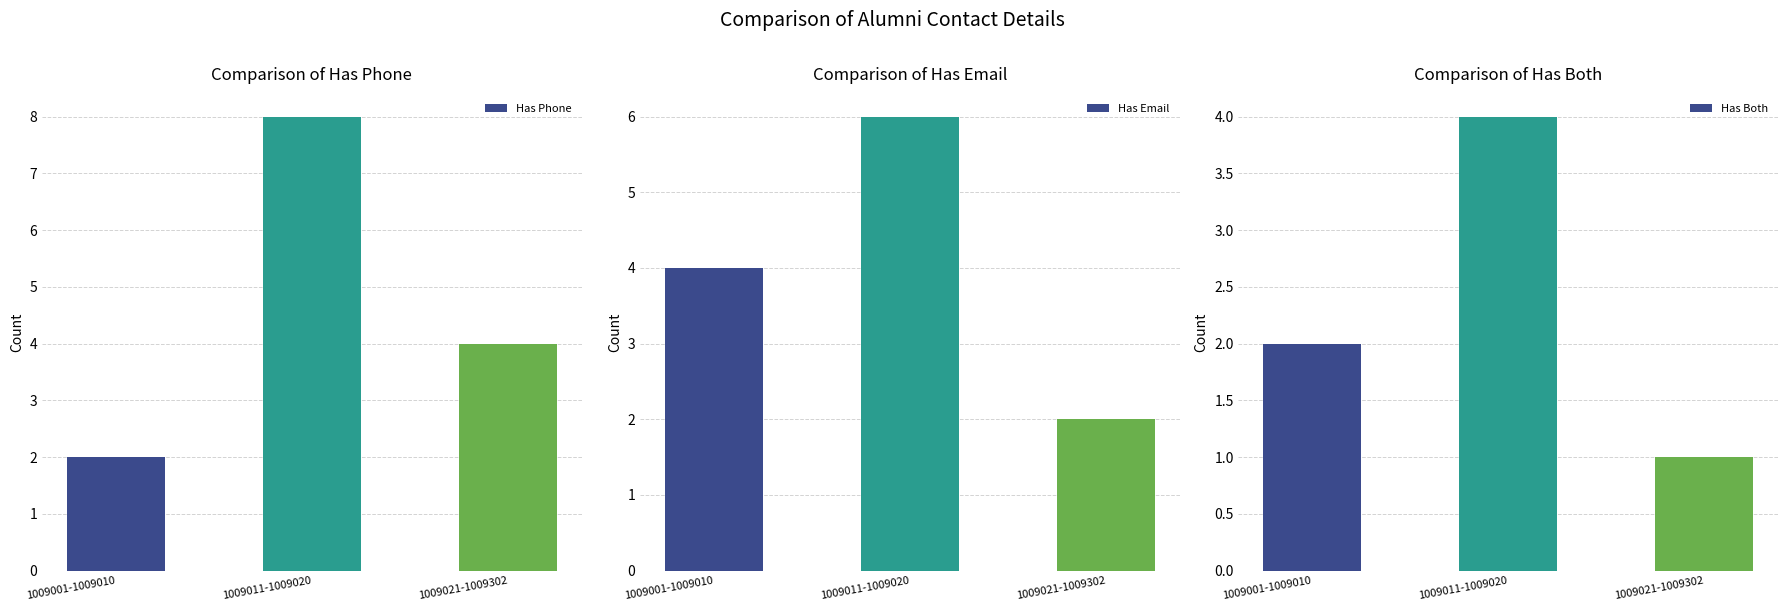

What is the label of the 2nd bar from the right?

1009011-1009020